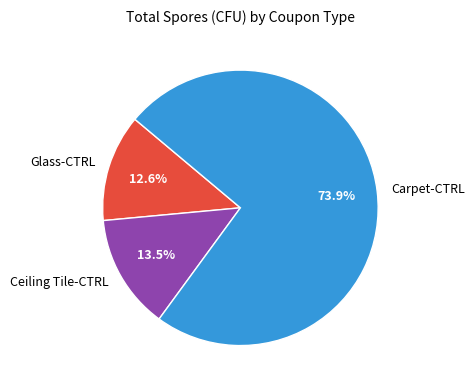

Which category has the biggest portion of the pie?

Carpet-CTRL